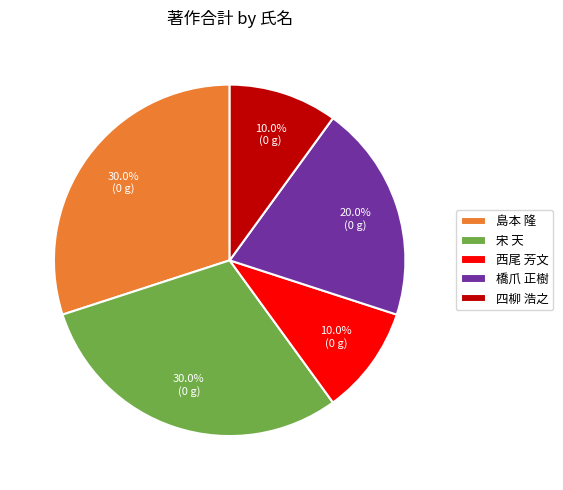

Is the sum of 宋 天 and 島本 隆 greater than half?

Yes